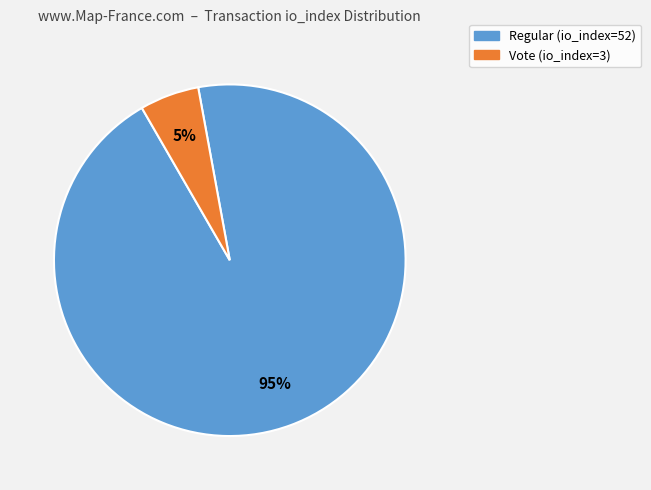

True or false: Vote (io_index=3) accounts for 5% of the total.

True